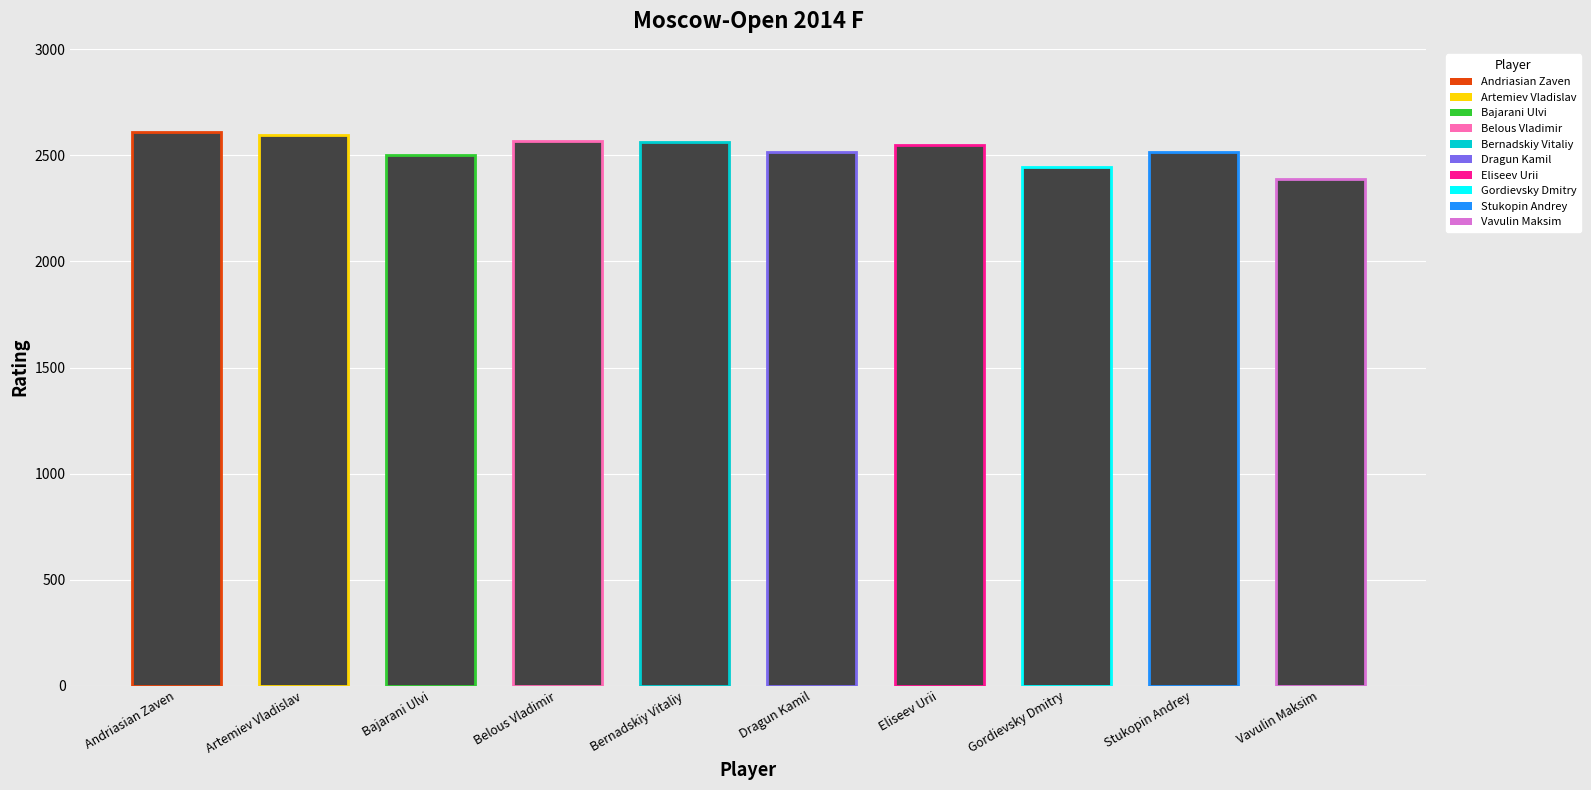

Reading left to right, extract all data points from this chart.

Andriasian Zaven=2611	Artemiev Vladislav=2595	Bajarani Ulvi=2504	Belous Vladimir=2569	Bernadskiy Vitaliy=2565	Dragun Kamil=2517	Eliseev Urii=2549	Gordievsky Dmitry=2444	Stukopin Andrey=2517	Vavulin Maksim=2390